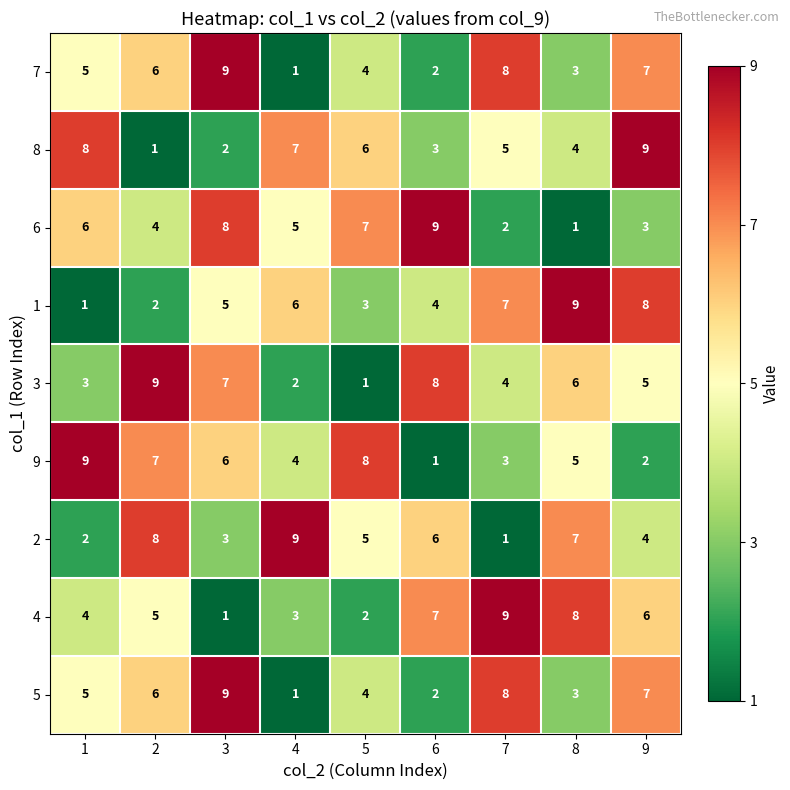

The value of 7 at 3 is 9. True or false?

True